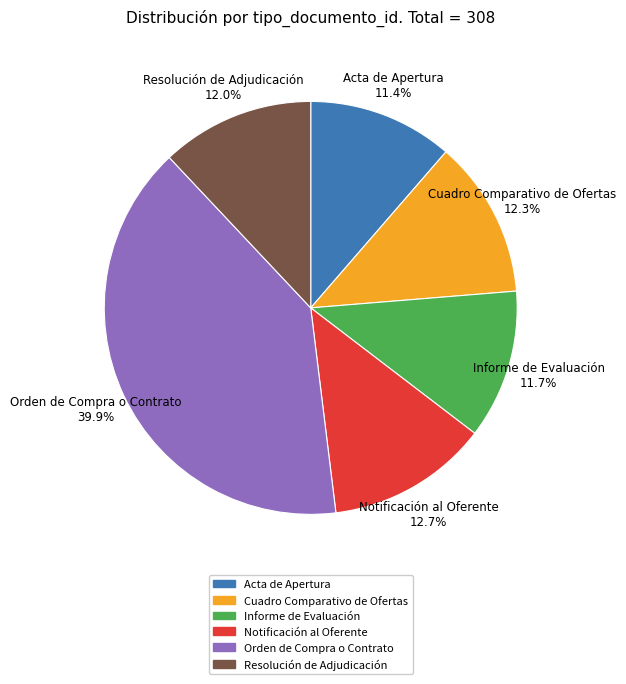

Is Informe de Evaluación the majority of the pie?

No